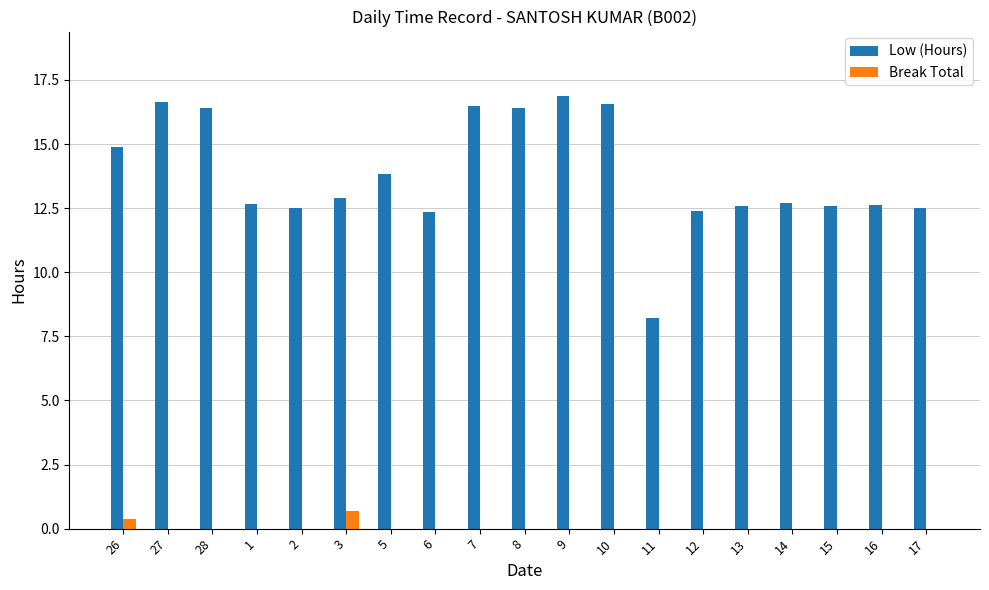

Is the value of Break Total at 26 greater than the value of Low (Hours) at 13?

No